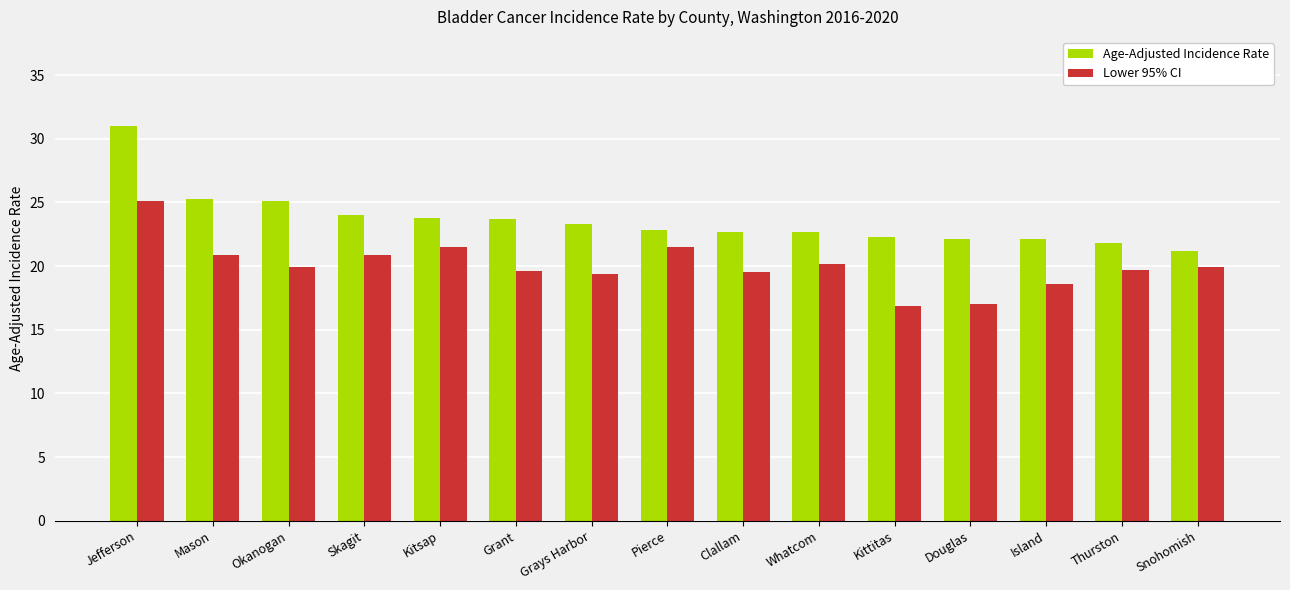

Which series has the widest spread of values?

Age-Adjusted Incidence Rate